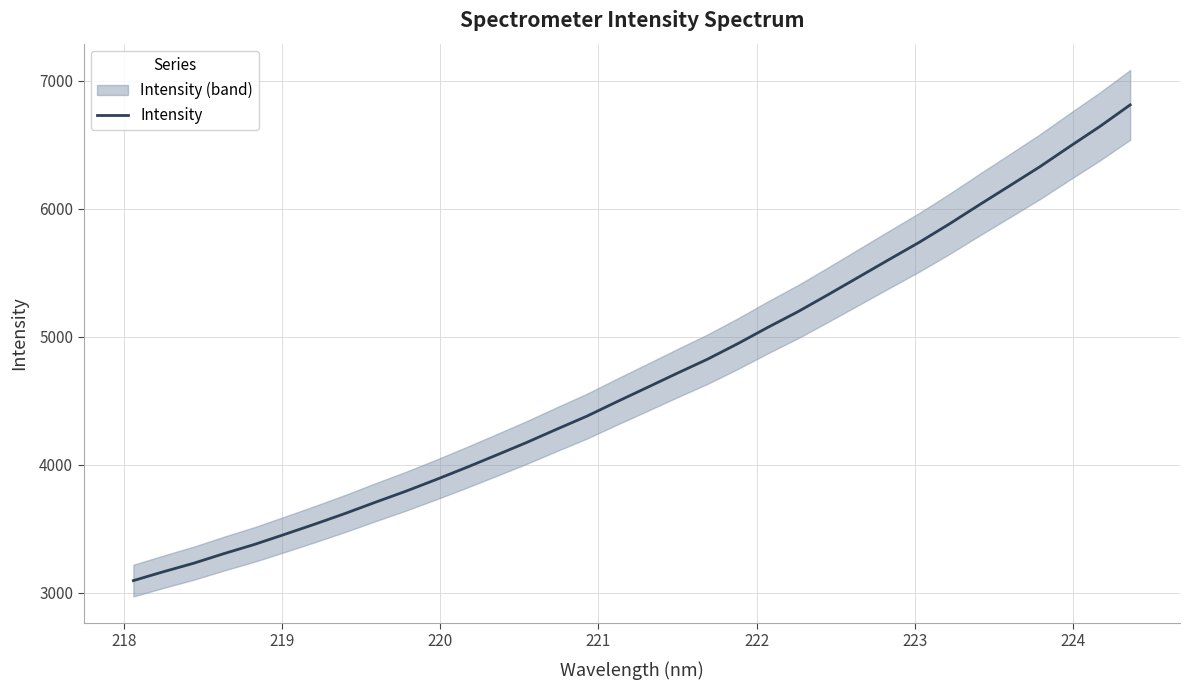

How many lines are shown in the chart?

1